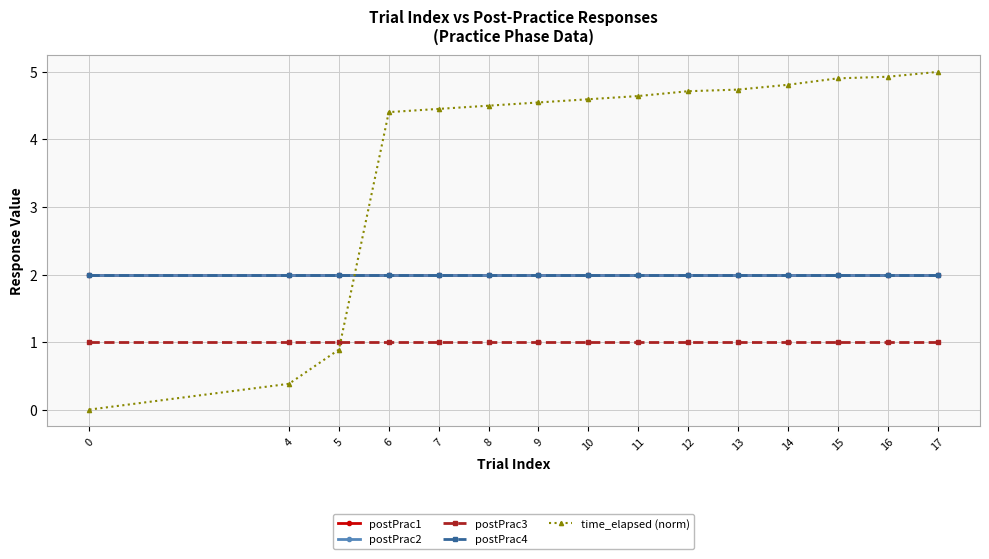

What is the value of the postPrac4 point at the 7th from the left?

2.0